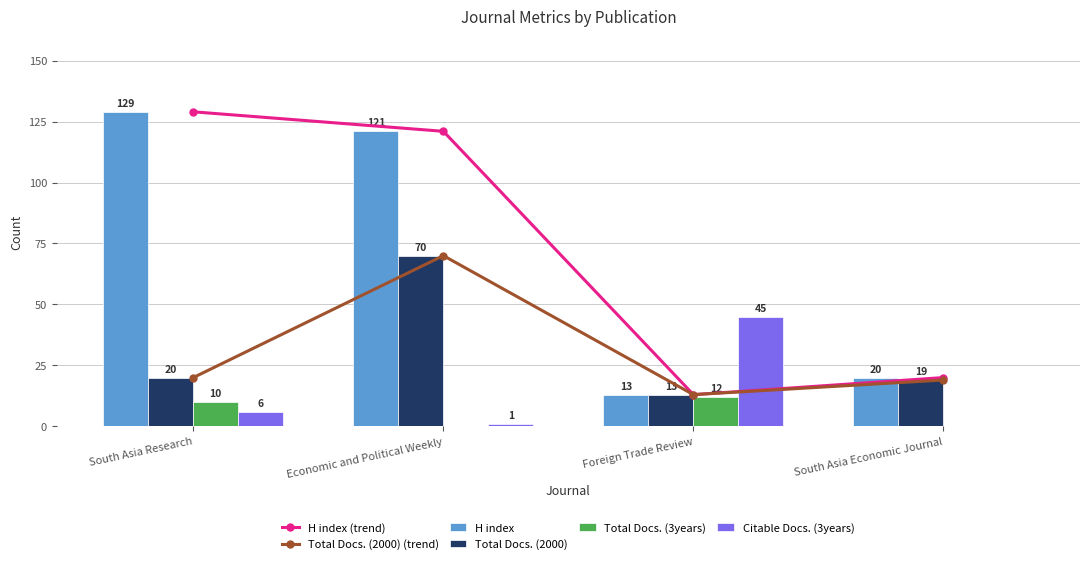

At which label does Citable Docs. (3years) reach its peak?

Foreign Trade Review